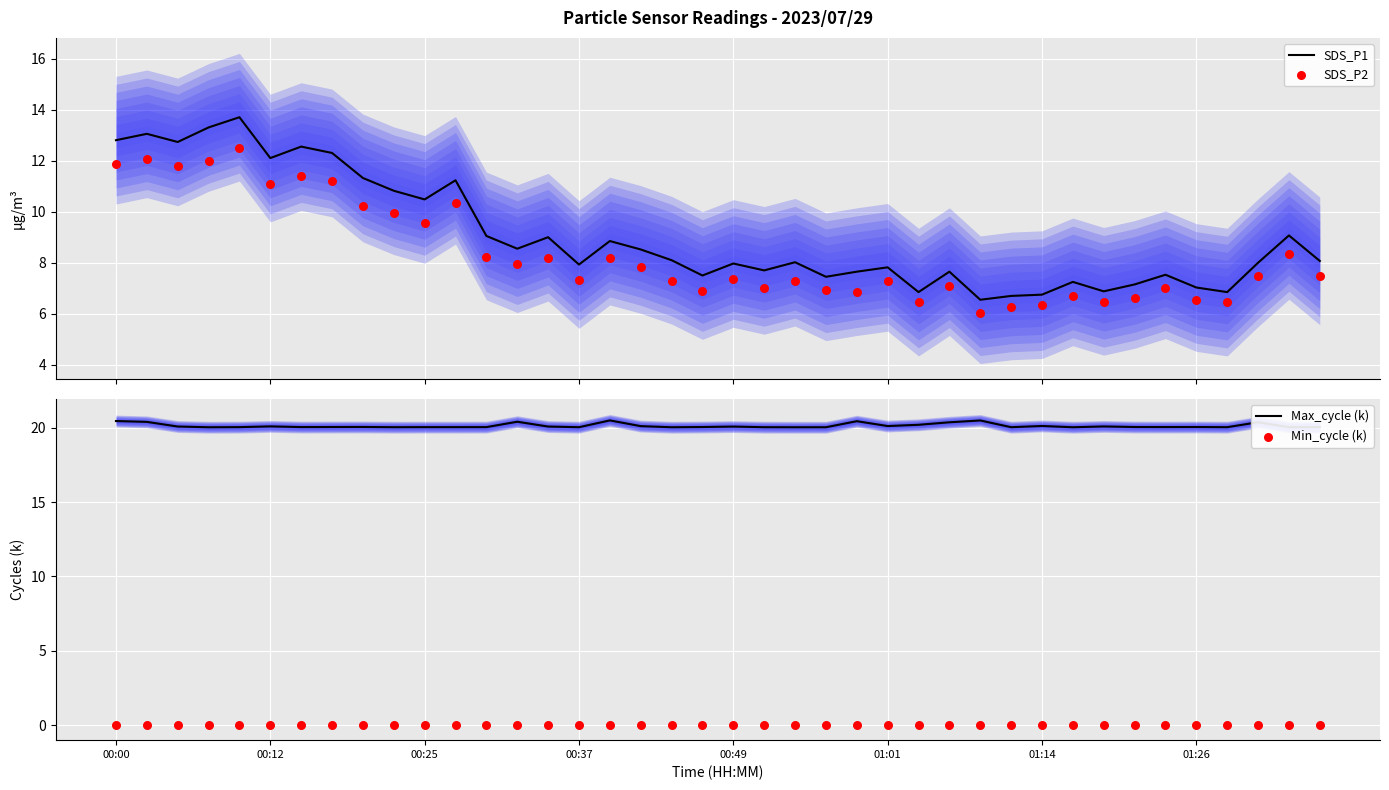

Which series contains the highest Y value?

Max_cycle (k)